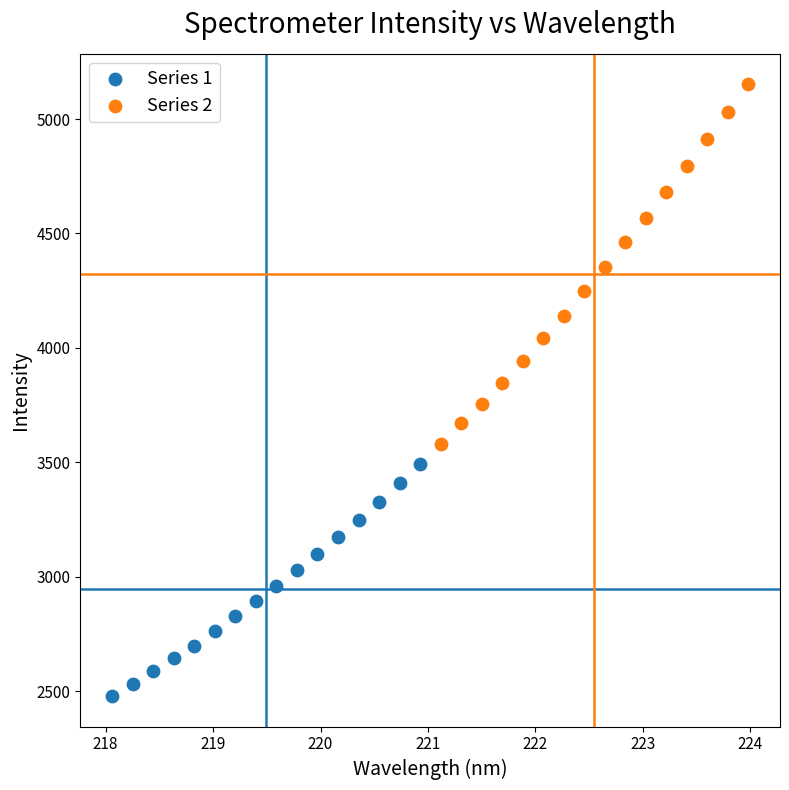

Which series contains the highest Y value?

Series 2